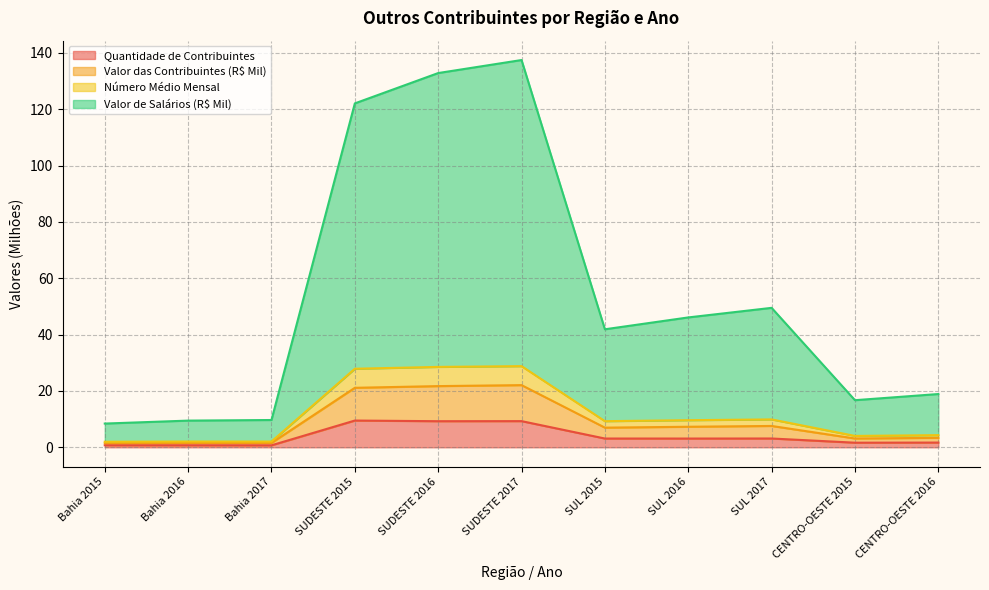

The Quantidade de Contribuintes series shows 9.3 at SUDESTE 2016. True or false?

True